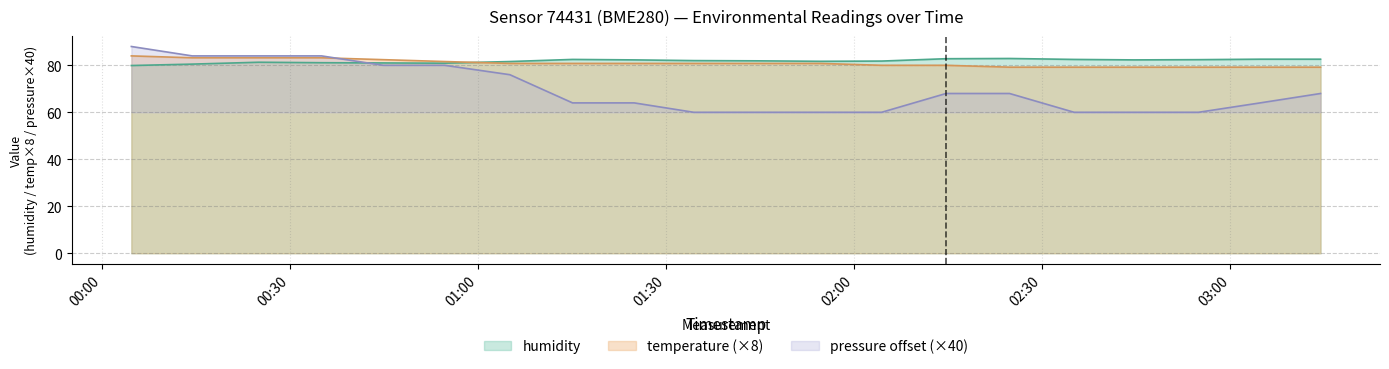

How many data points in humidity are less than 82?

10